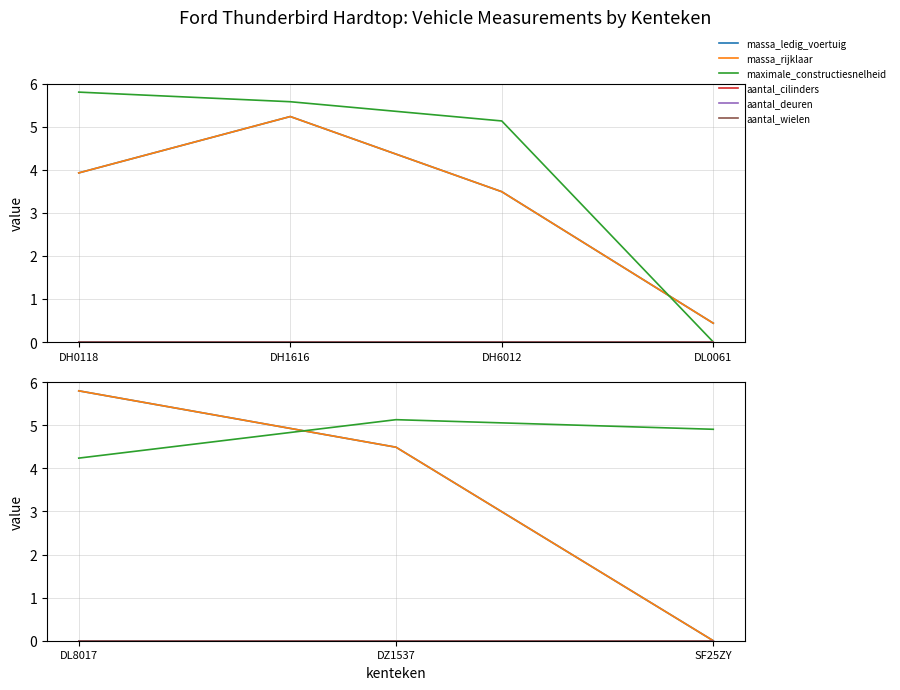

Count the number of categories in the chart.

3